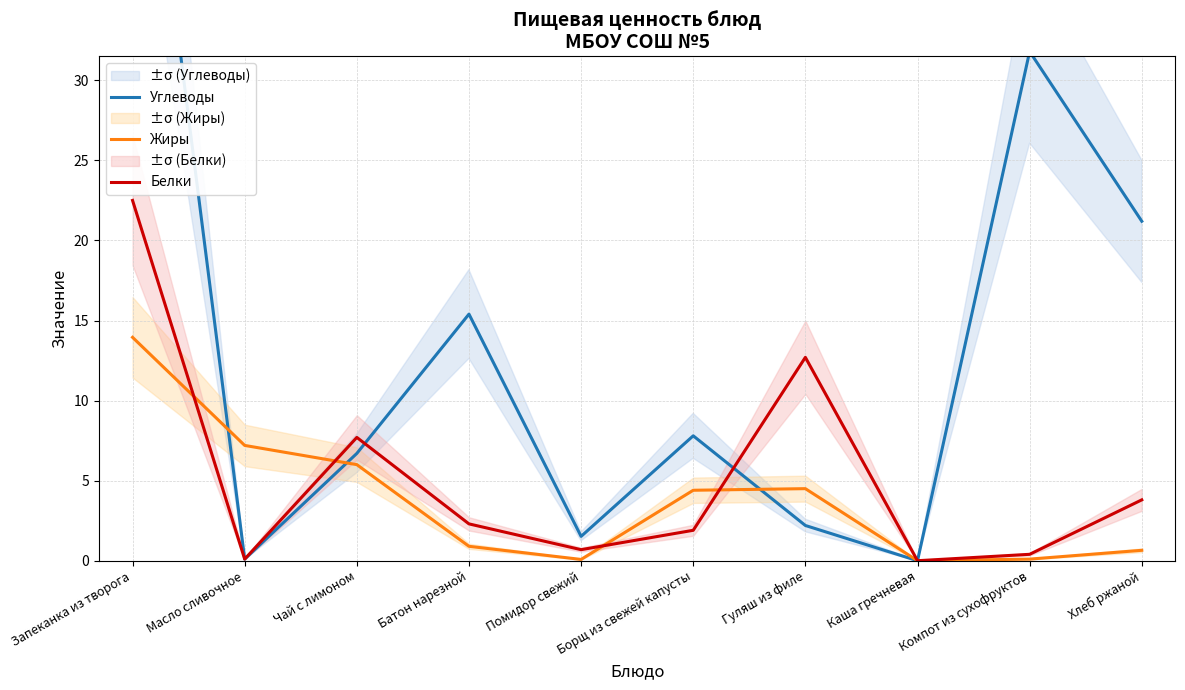

In Белки, how many points are lower than both neighbors (excluding endpoints)?

3